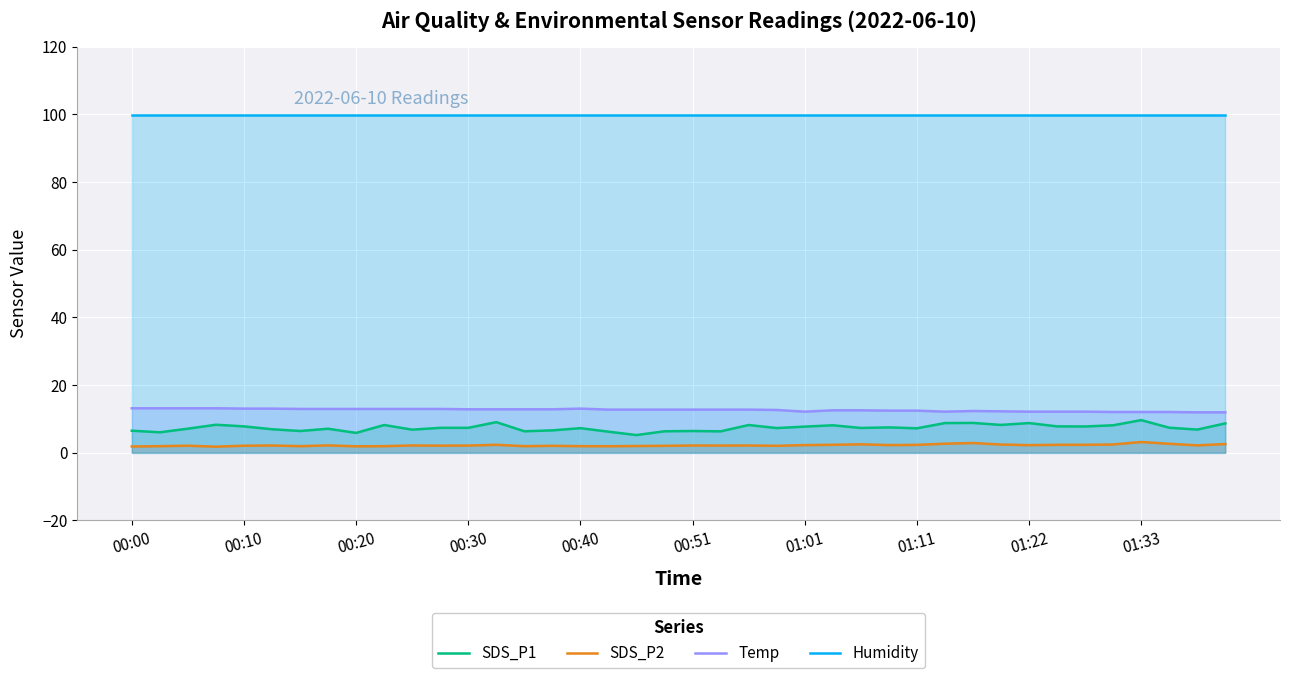

How many values in the SDS_P1 series exceed 7?

26